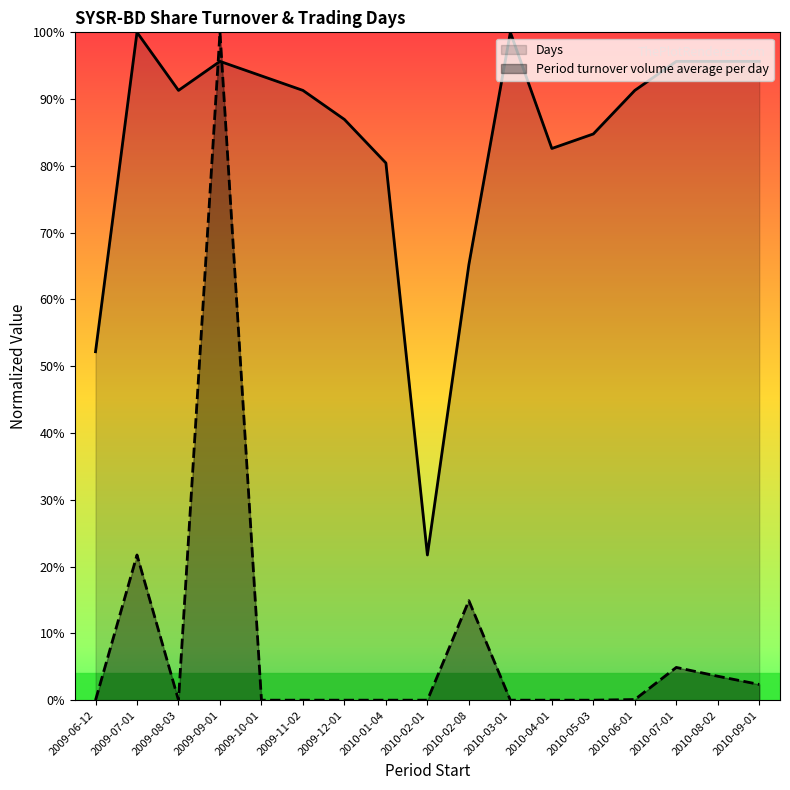

What is the label of the 16th point from the right?

2009-07-01